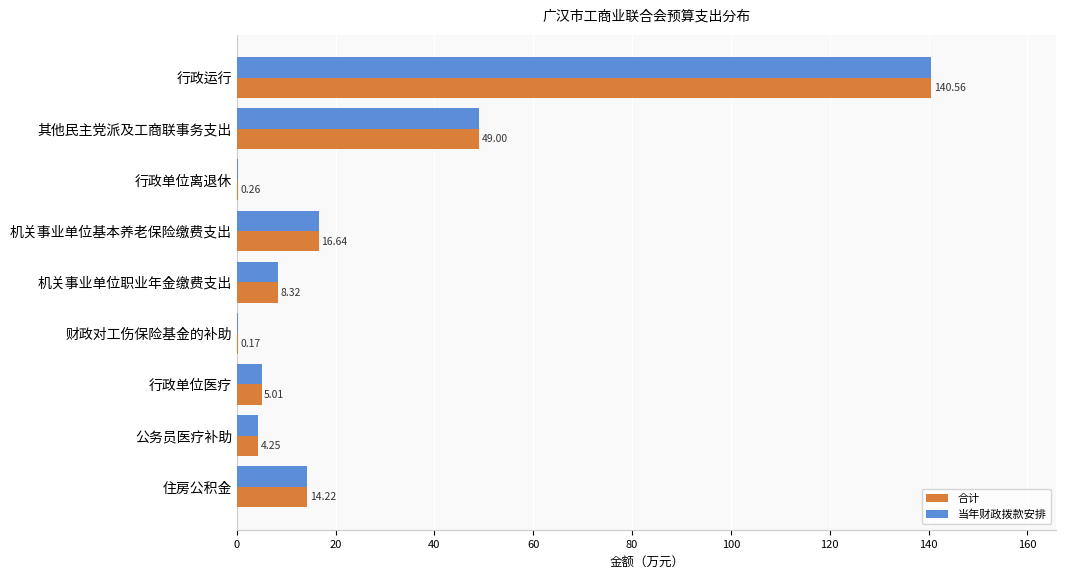

At which label does 合计 reach its peak?

行政运行